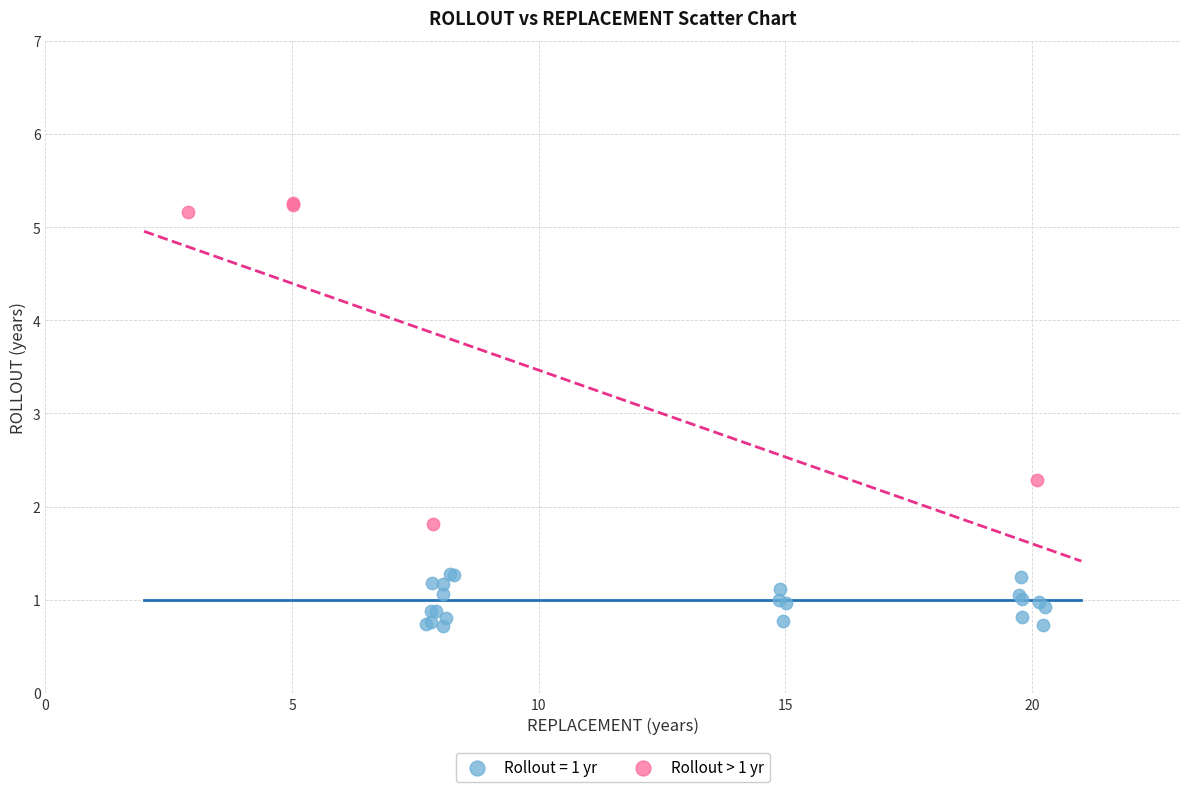

Which series has the largest Y range (max minus min)?

Rollout > 1 yr